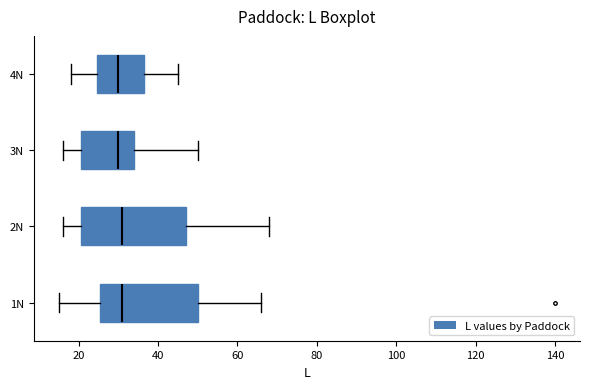

Comparing the boxes themselves (not the whiskers), which one is the widest?

2N